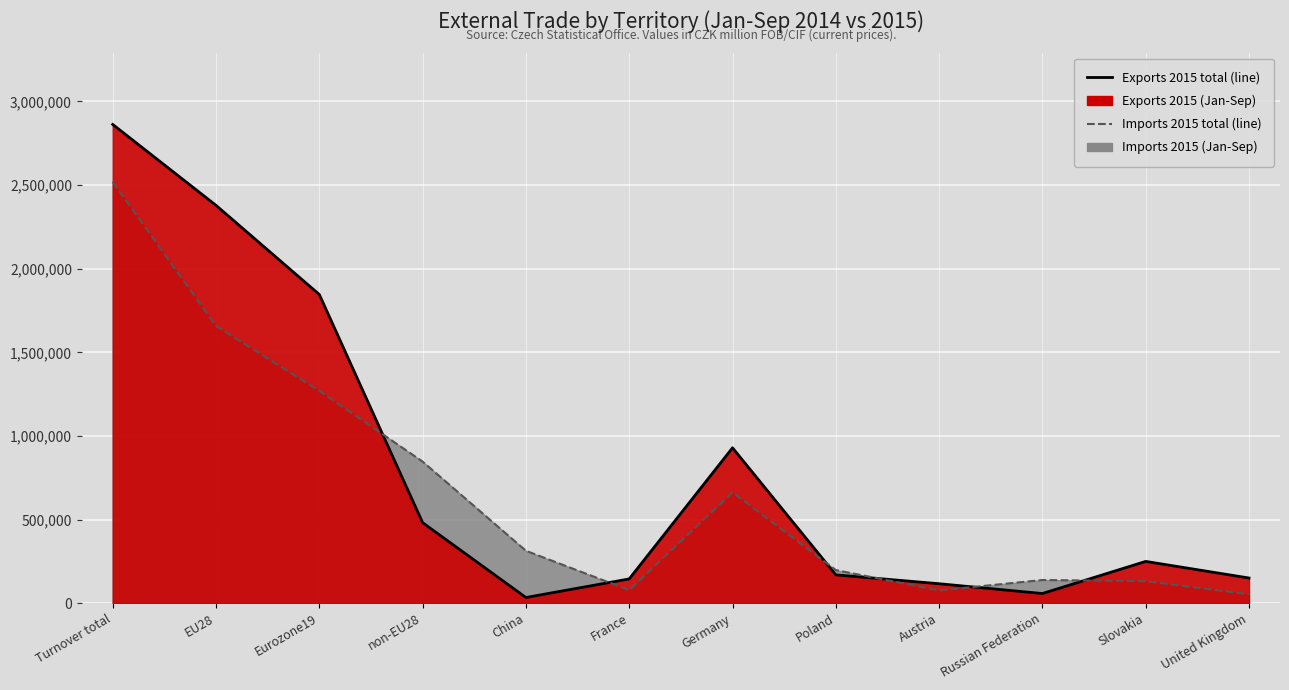

True or false: Exports 2015 (line) and Imports 2015 (line) cross at least once.

True